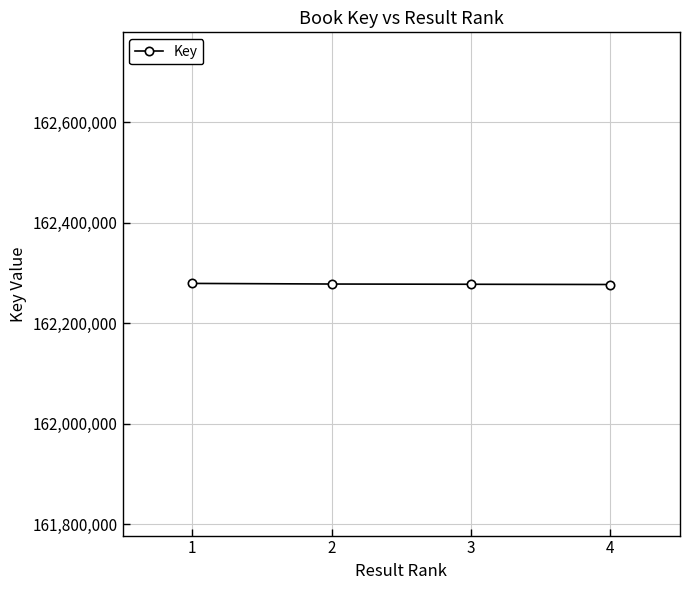

What is the difference between the maximum and minimum values?

2179